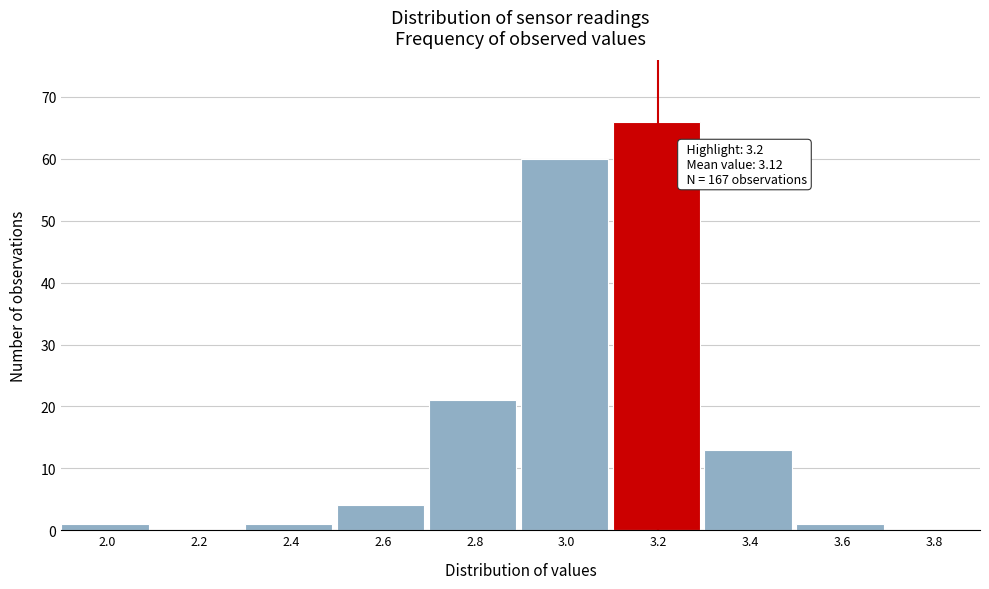

Reading right to left, extract all data points from this chart.

3.8=0	3.6=1	3.4=13	3.2=66	3.0=60	2.8=21	2.6=4	2.4=1	2.2=0	2.0=1